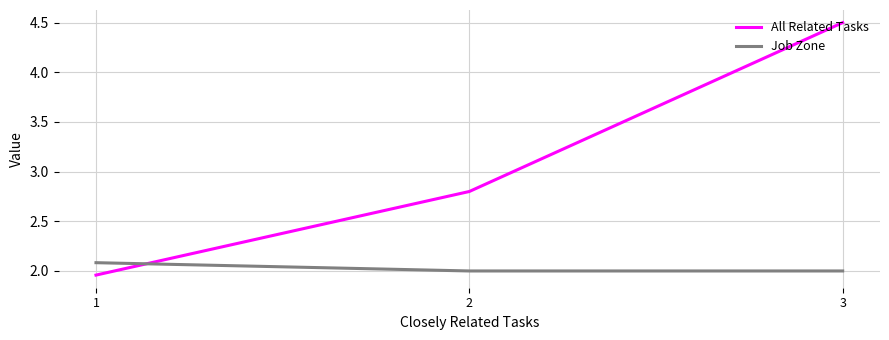

What is the sum of the All Related Tasks values at 1 and 2?

4.8